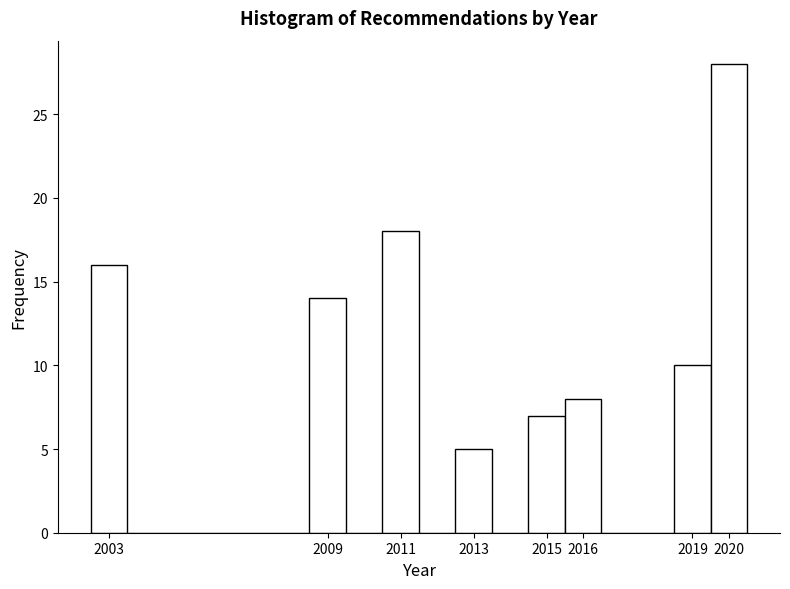

Reading left to right, list every bar in this chart as the range it spans on the x-axis followed by its height. The values are not printed on the chart, so give them approximately, as read against the axis.

2002.5 to 2003.5: 16
2003.5 to 2004.5: 0
2004.5 to 2005.5: 0
2005.5 to 2006.5: 0
2006.5 to 2007.5: 0
2007.5 to 2008.5: 0
2008.5 to 2009.5: 14
2009.5 to 2010.5: 0
2010.5 to 2011.5: 18
2011.5 to 2012.5: 0
2012.5 to 2013.5: 5
2013.5 to 2014.5: 0
2014.5 to 2015.5: 7
2015.5 to 2016.5: 8
2016.5 to 2017.5: 0
2017.5 to 2018.5: 0
2018.5 to 2019.5: 10
2019.5 to 2020.5: 28